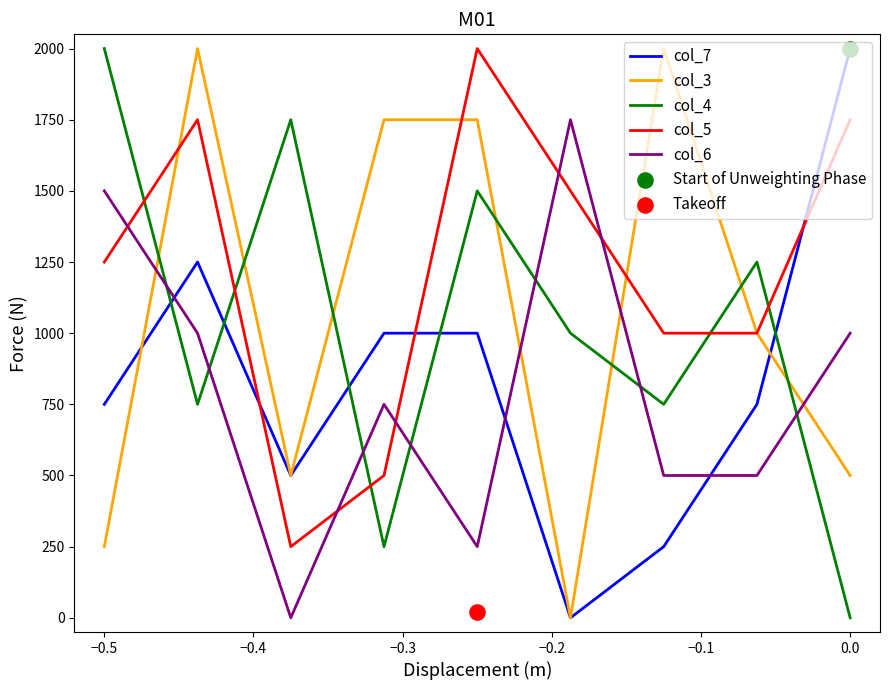

True or false: col_5 and col_4 intersect in this chart.

True